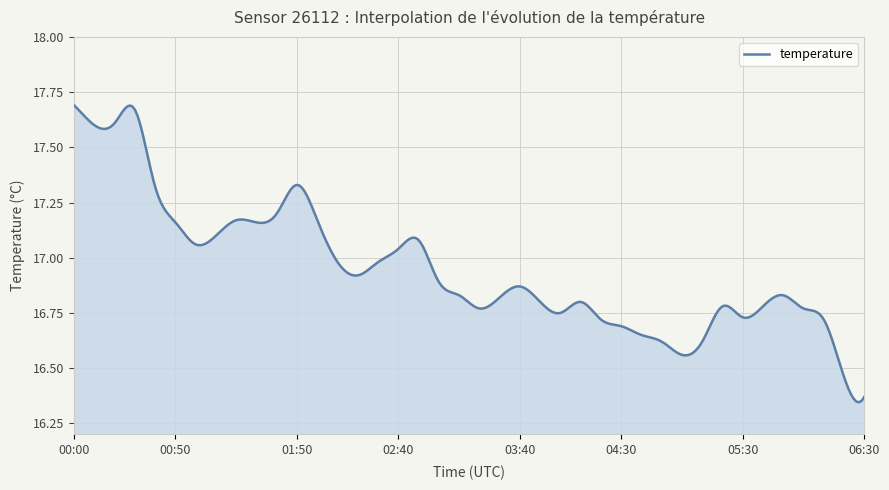

What is the difference between the maximum and minimum values?

1.3